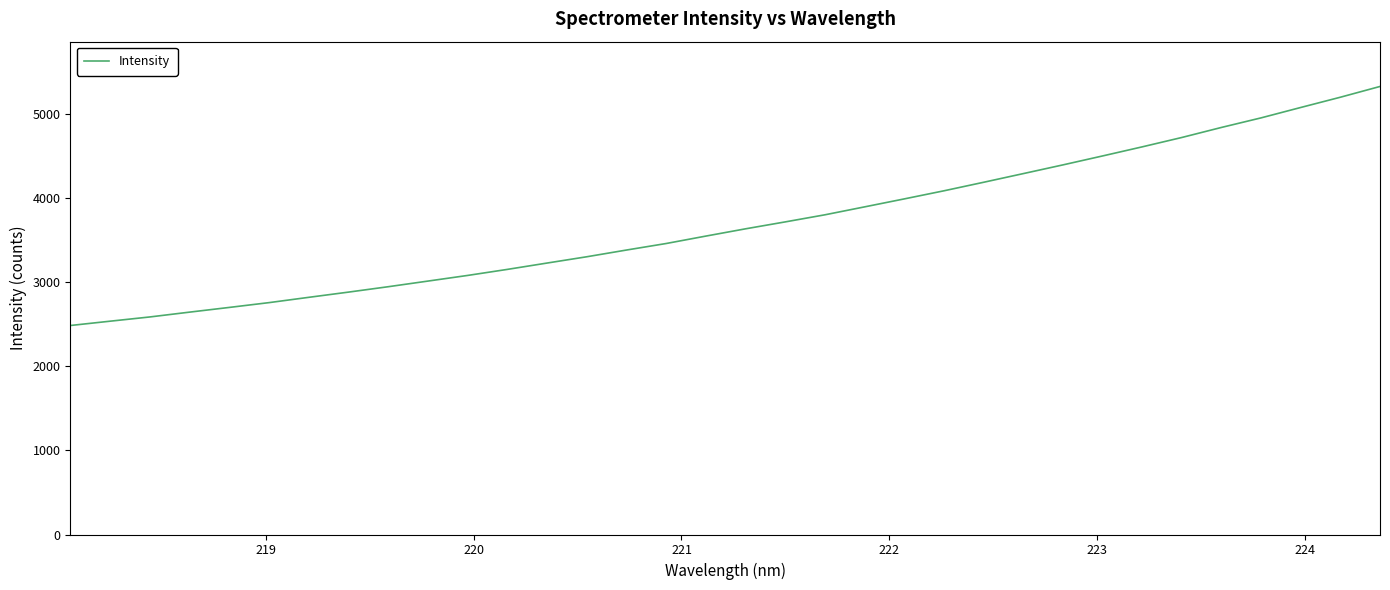

What is the difference between the maximum and minimum values?

2843.5